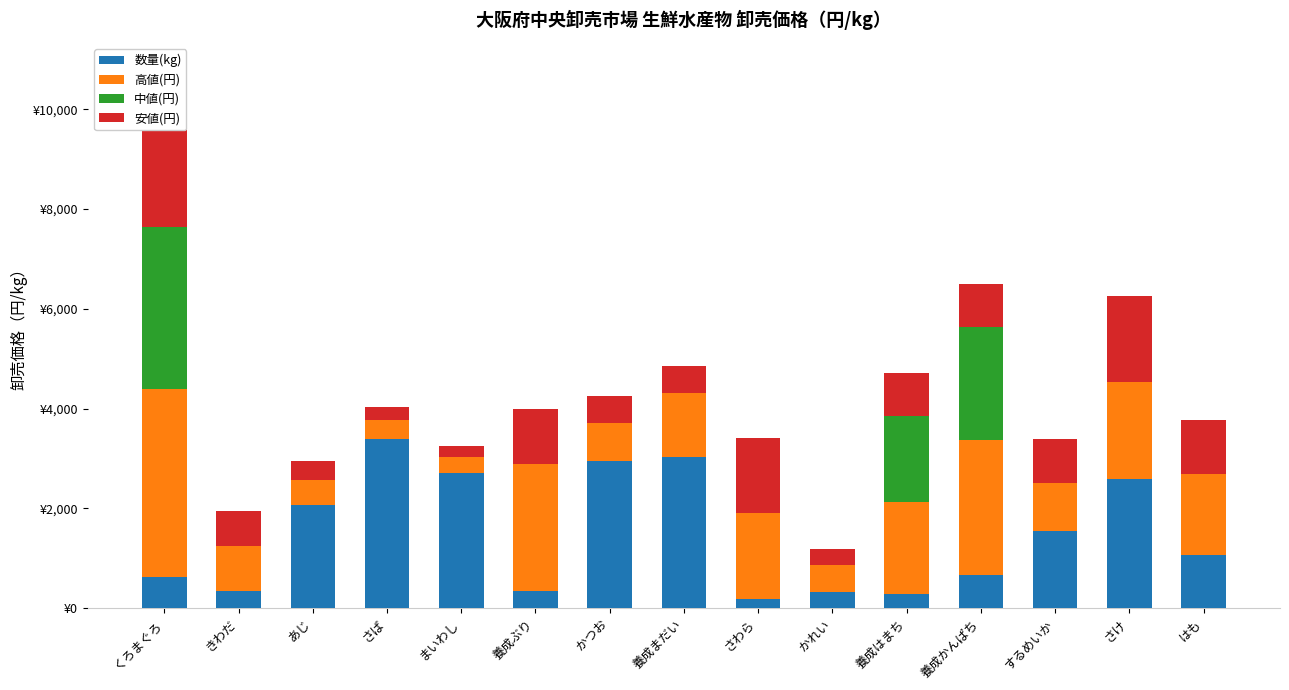

Read the 安値(円) value at さば.

270